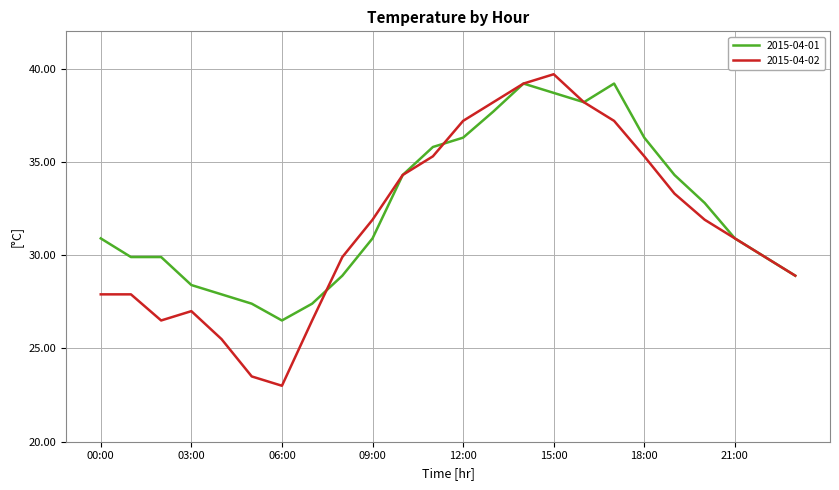

What is the minimum value shown in the chart?

23.0